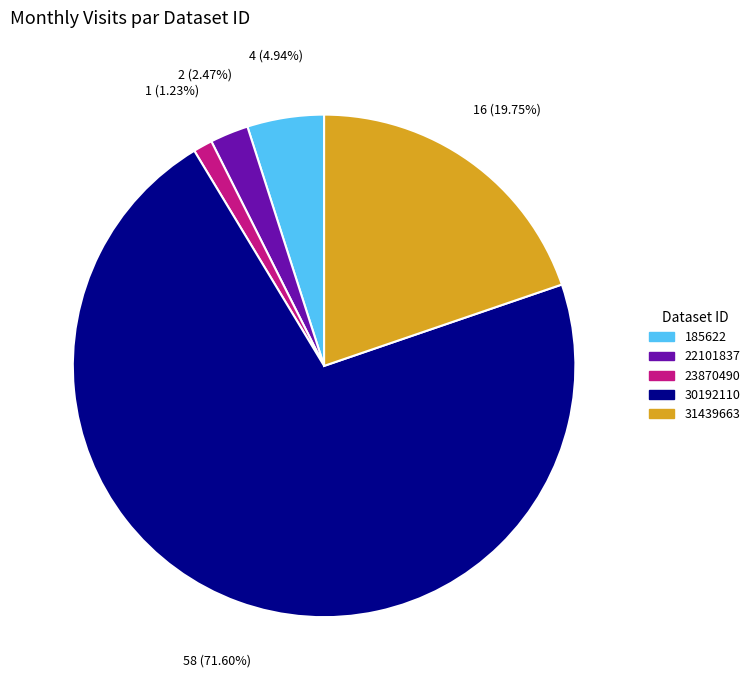

Is 30192110 the majority of the pie?

Yes